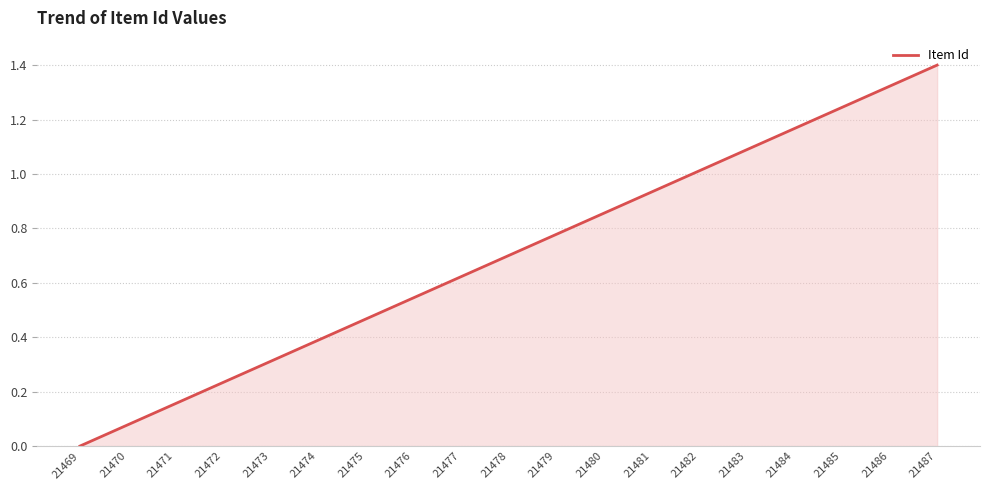

Rank the categories by value from highest to lowest.

21487, 21486, 21485, 21484, 21483, 21482, 21481, 21480, 21479, 21478, 21477, 21476, 21475, 21474, 21473, 21472, 21471, 21470, 21469